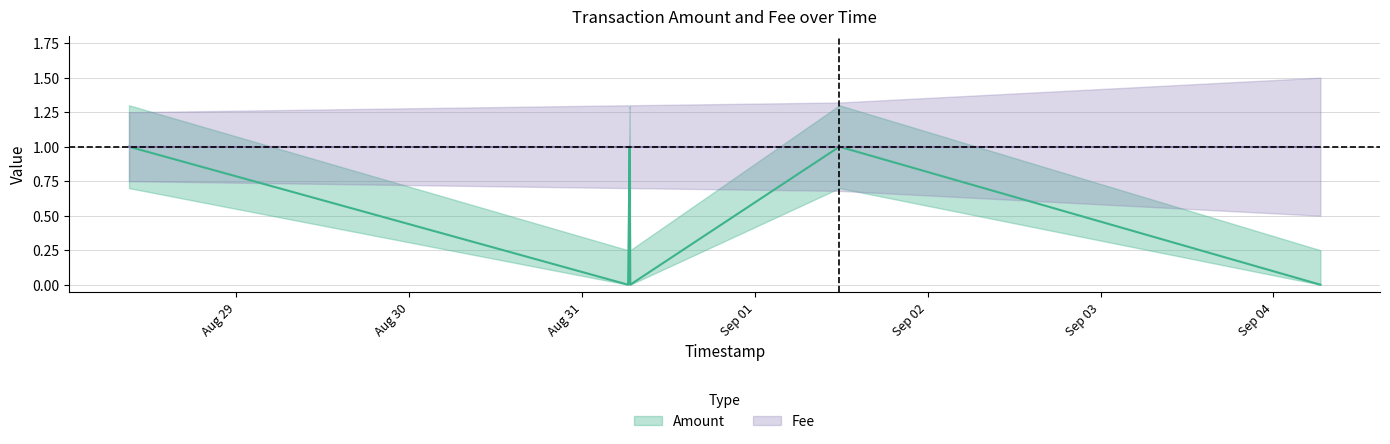

Which category has the lowest value in the Amount_lower series?

2017-08-31 06:23:44